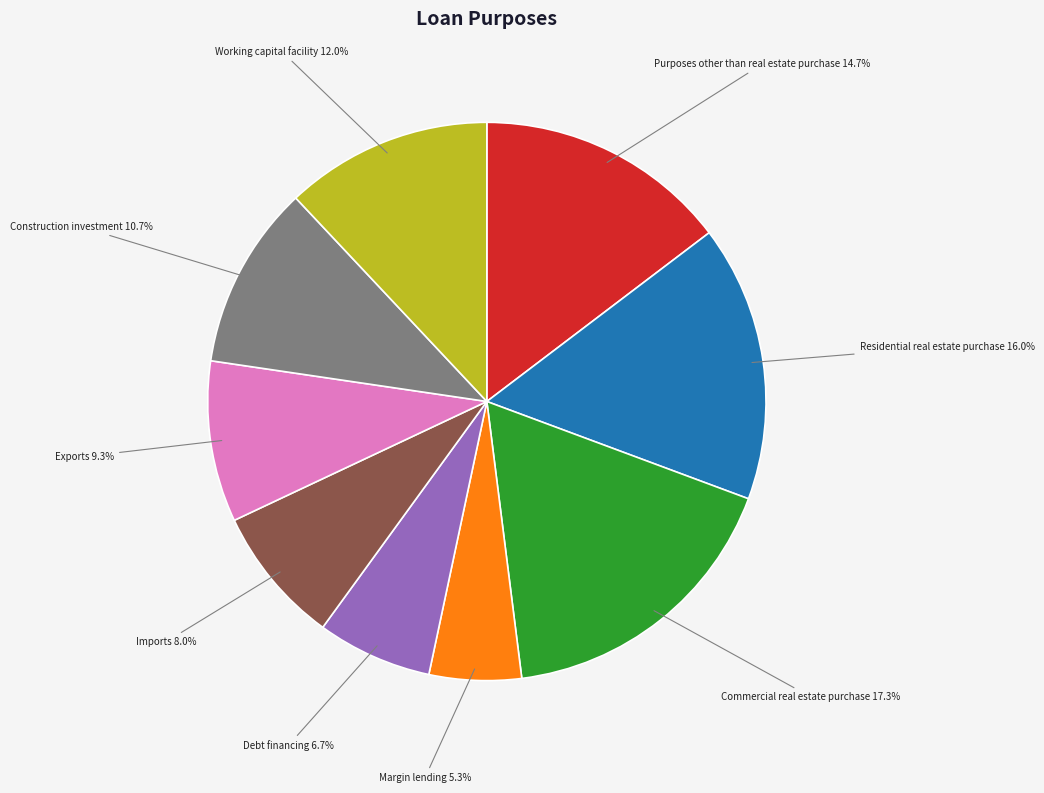

How many segments does this pie chart have?

9